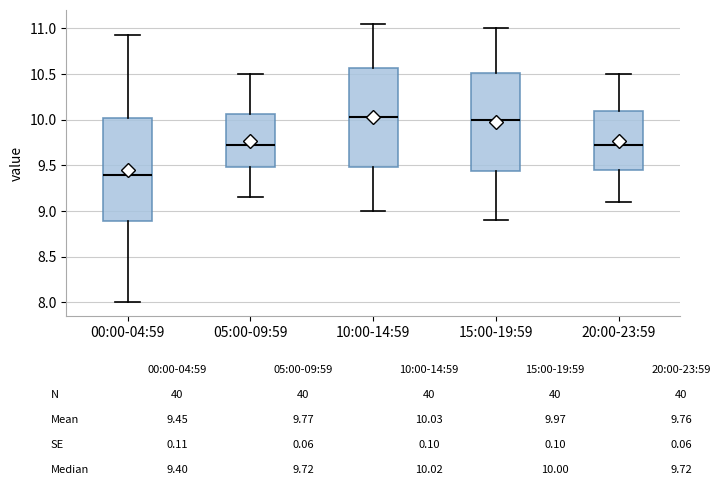

Comparing the boxes themselves (not the whiskers), which one is the tallest?

00:00-04:59